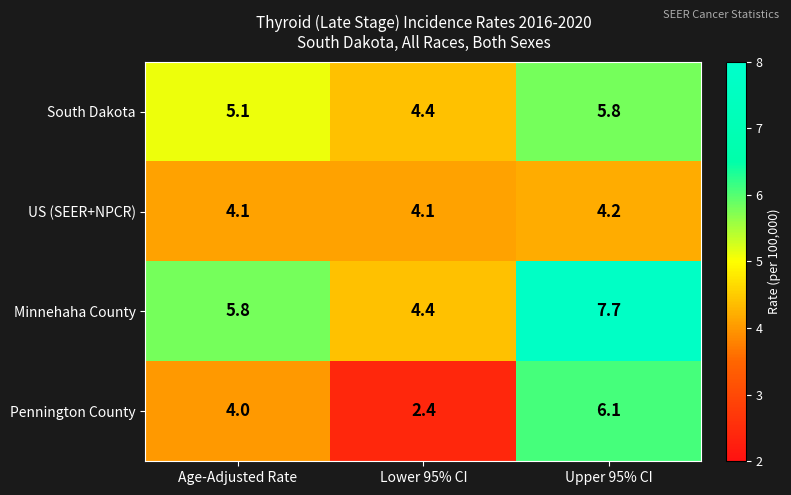

At which label is Minnehaha County closest to 6?

Age-Adjusted Rate